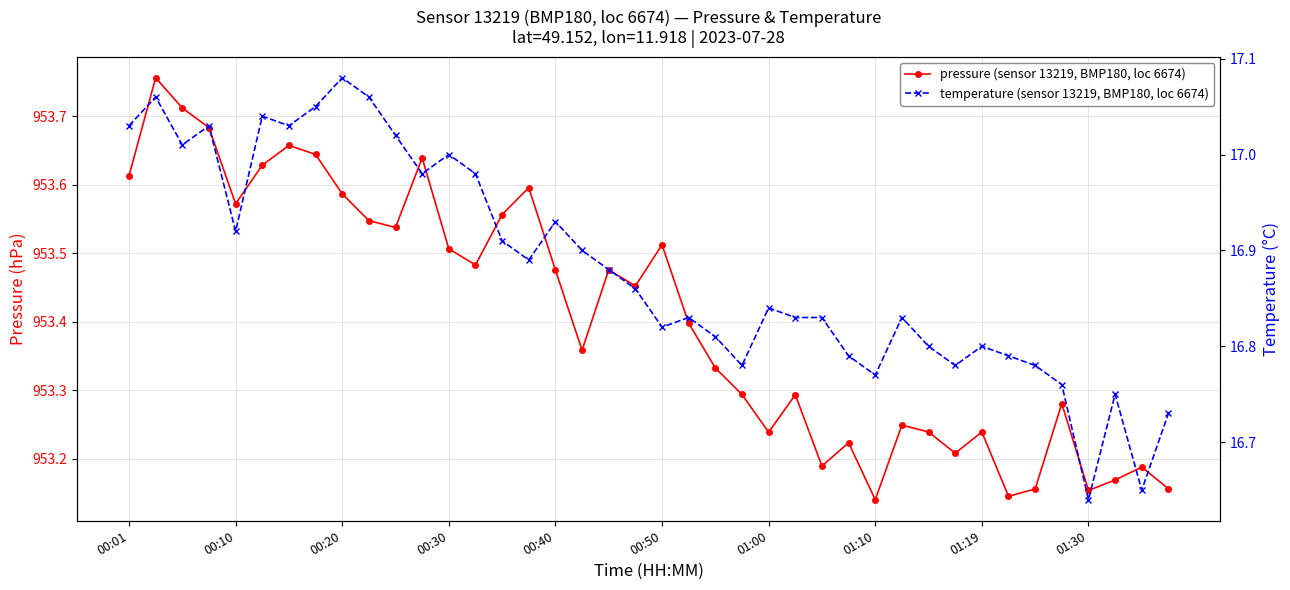

At 38, list the series in order from smallest to largest.

temperature (sensor 13219, BMP180, loc 6674), pressure (sensor 13219, BMP180, loc 6674)